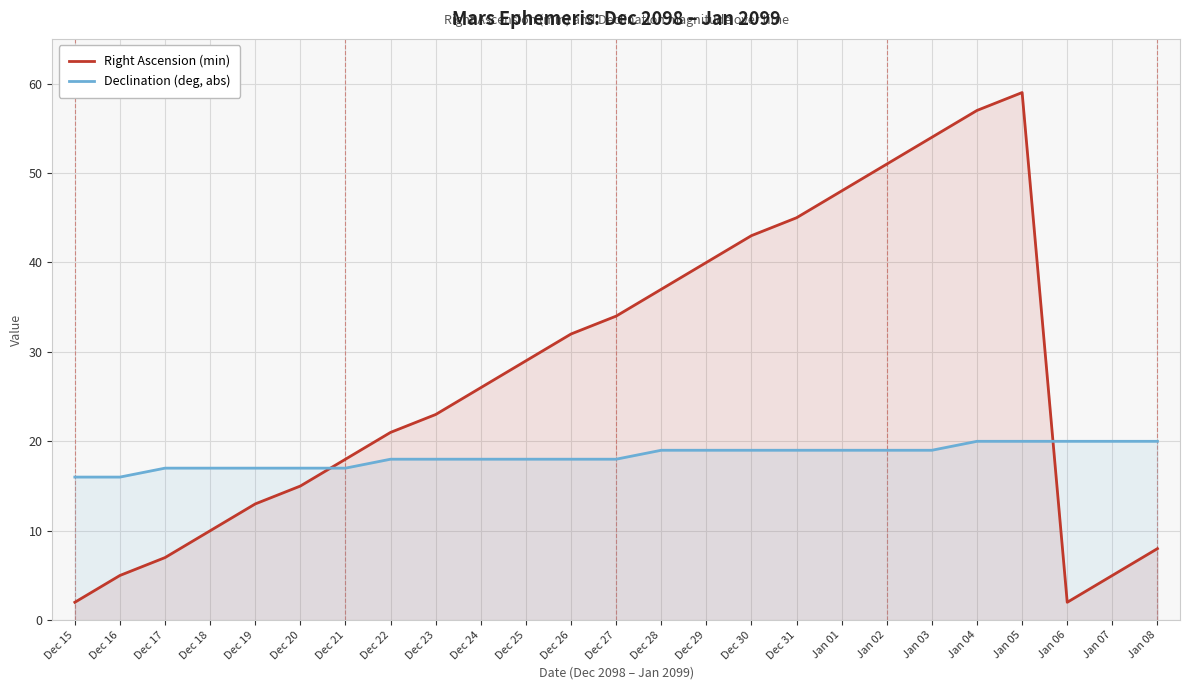

What are all the series names shown in the legend?

Right Ascension (min), Declination (deg, abs)